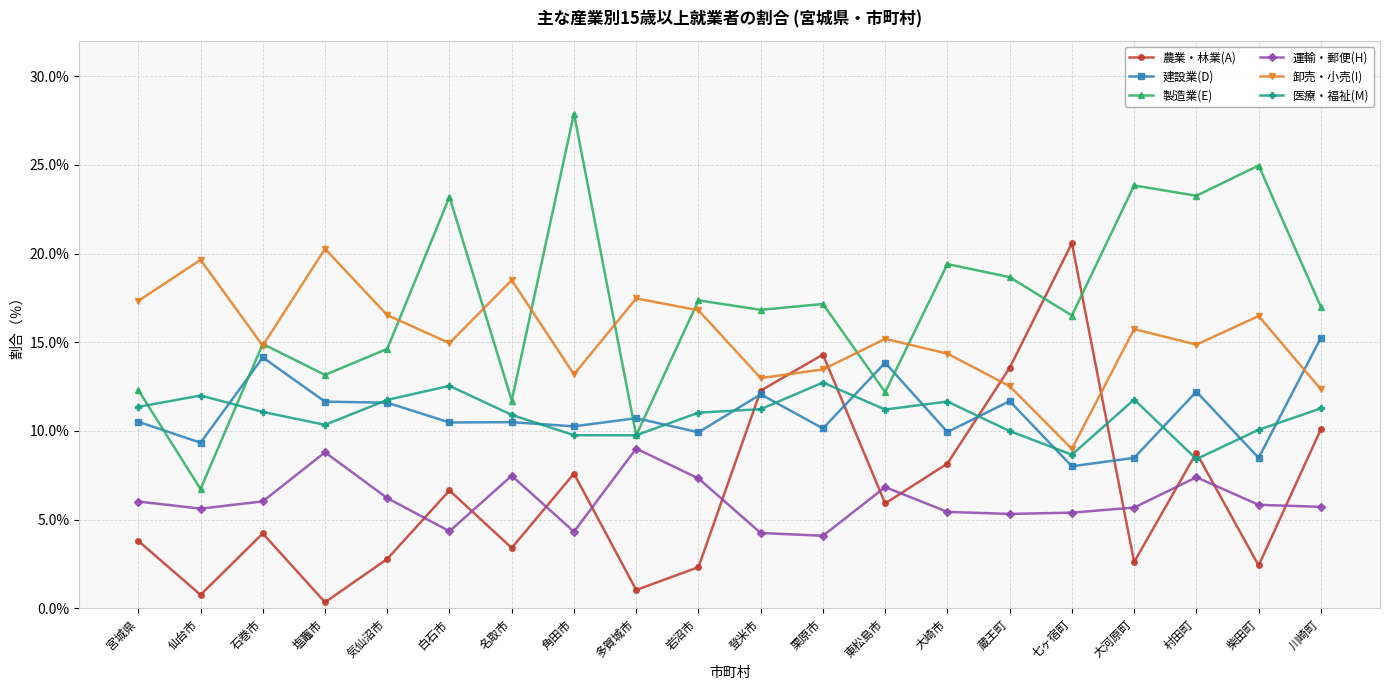

What is the total value across all series at 仙台市?

54.1